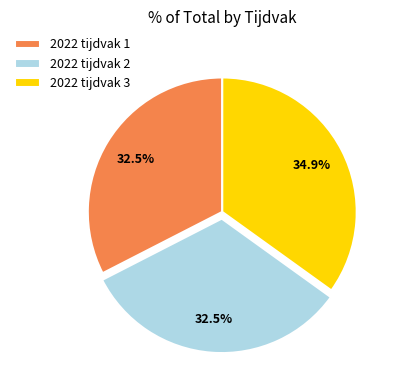

Does 2022 tijdvak 3 represent more than half of the total?

No